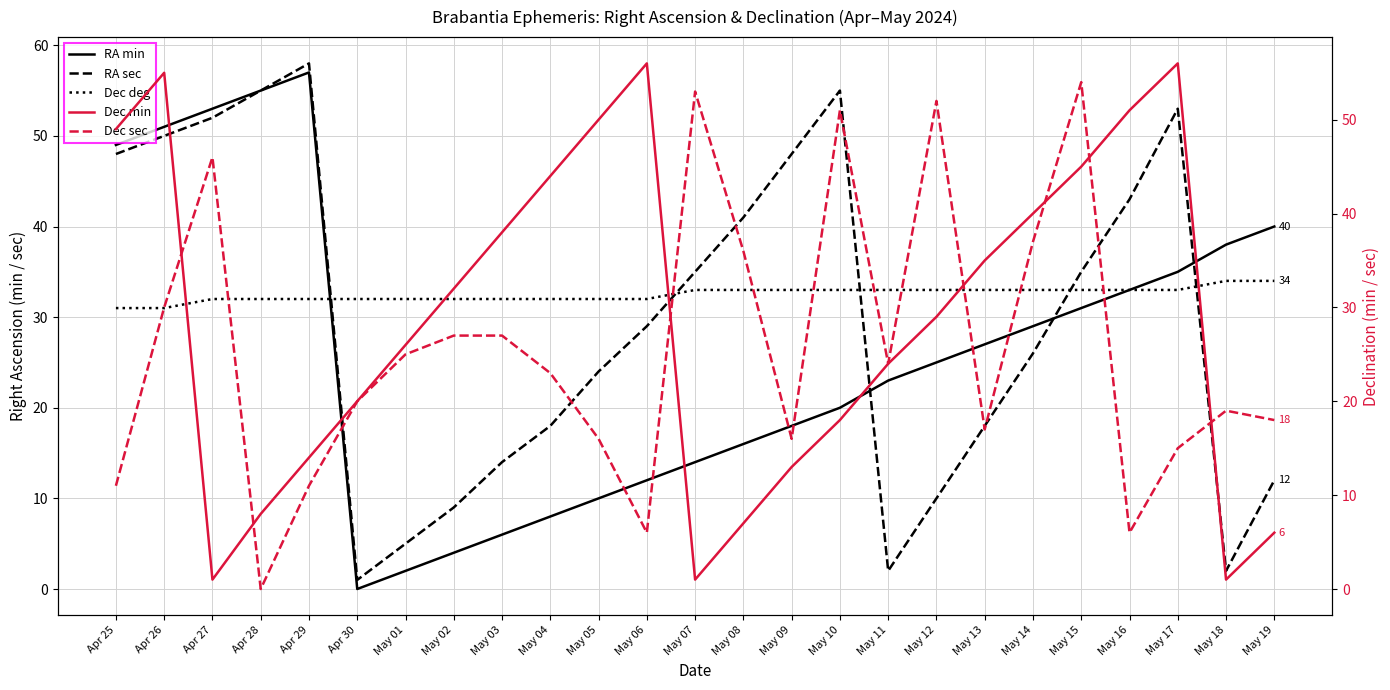

What is the label of the 9th point from the left?

May 03